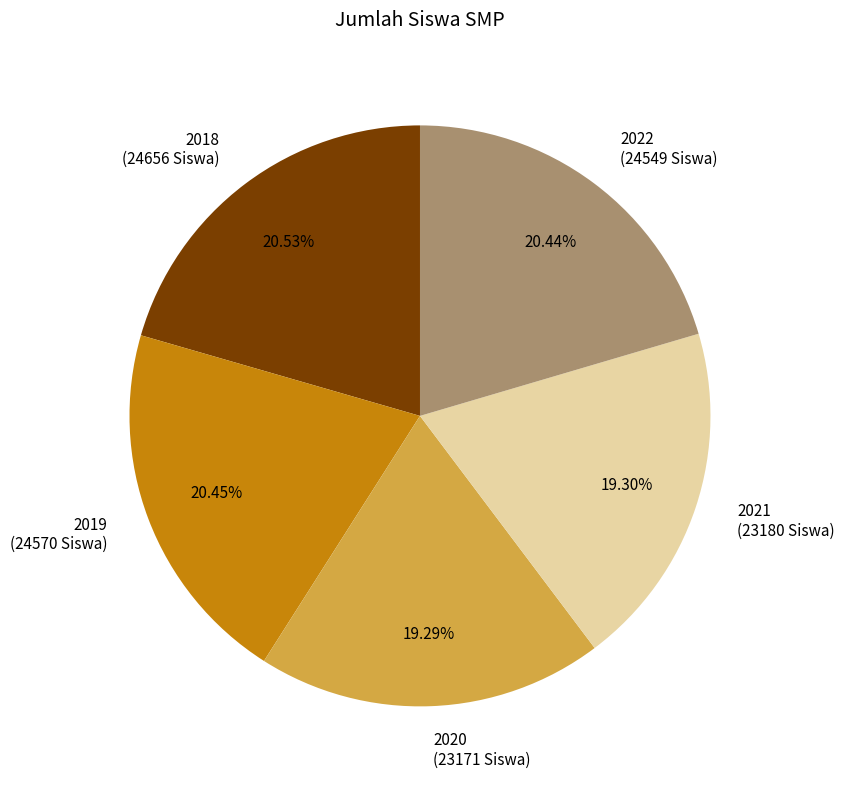

Is it true that 2019 is 9% of the pie?

False